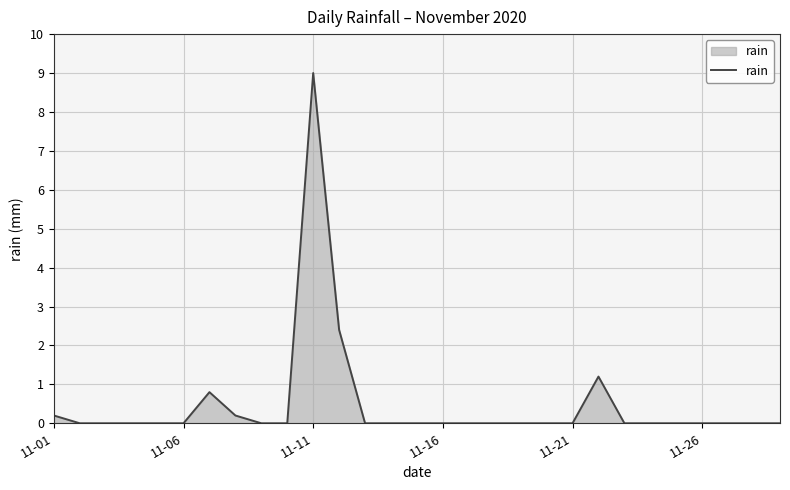

What is the greatest value displayed?

9.0